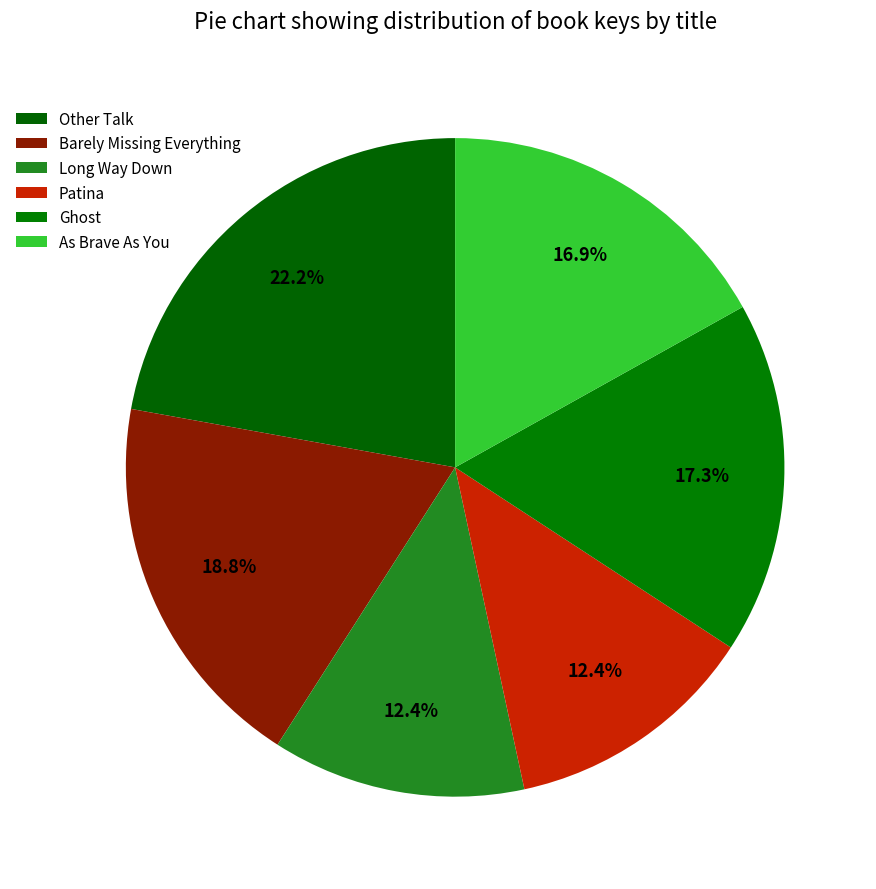

How many segments does this pie chart have?

6